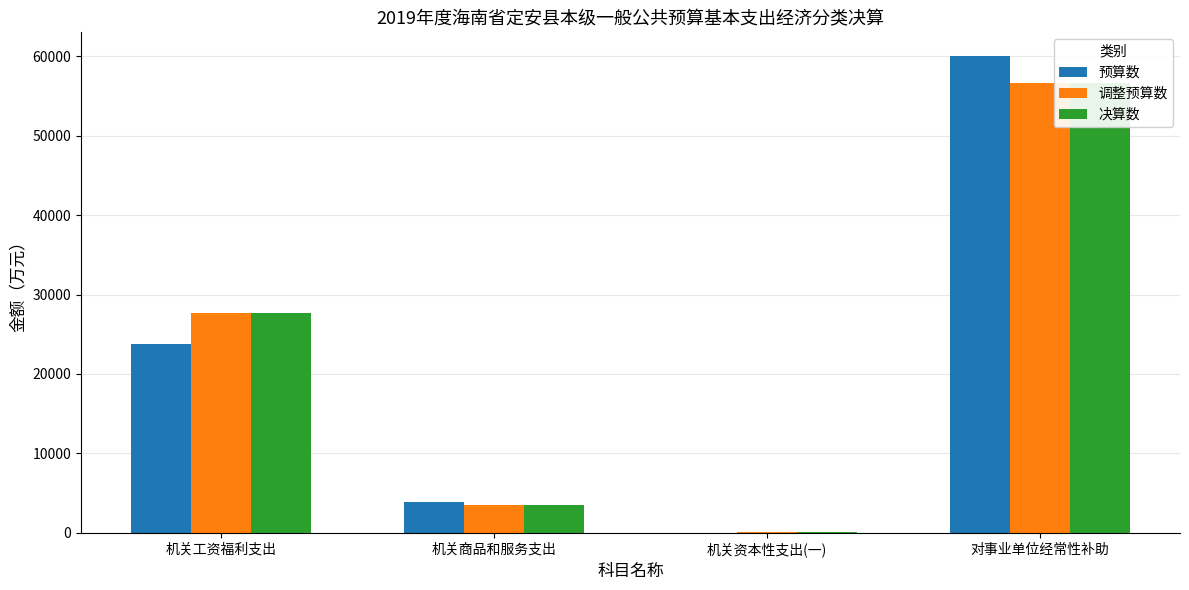

Rank the categories by 决算数 value from highest to lowest.

对事业单位经常性补助, 机关工资福利支出, 机关商品和服务支出, 机关资本性支出(一)